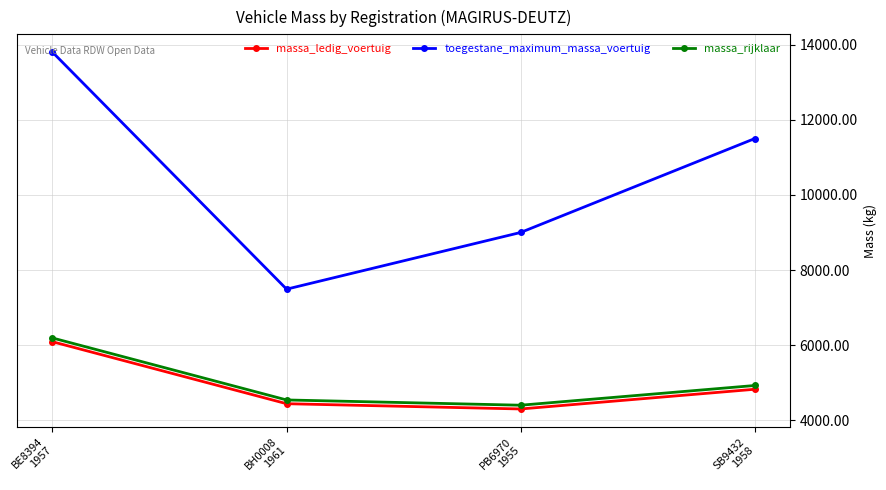

Is the value of massa_ledig_voertuig at SB9432
1958 greater than the value of massa_rijklaar at BE8394
1957?

No